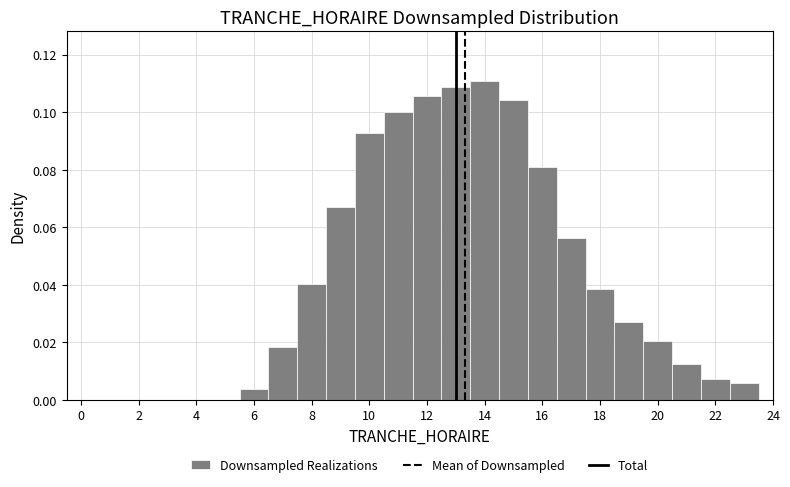

Reading left to right, list every bar in this chart as the range it spans on the x-axis followed by its height. Neither the bar edges nor the heights are printed on the chart, so give them approximately, as read against the axes.

-0.5 to 0.5: 0
0.5 to 1.5: 0
1.5 to 2.5: 0
2.5 to 3.5: 0
3.5 to 4.5: 0
4.5 to 5.5: 0
5.5 to 6.5: 0.004
6.5 to 7.5: 0.018
7.5 to 8.5: 0.040
8.5 to 9.5: 0.068
9.5 to 10.5: 0.092
10.5 to 11.5: 0.100
11.5 to 12.5: 0.106
12.5 to 13.5: 0.108
13.5 to 14.5: 0.110
14.5 to 15.5: 0.104
15.5 to 16.5: 0.080
16.5 to 17.5: 0.056
17.5 to 18.5: 0.038
18.5 to 19.5: 0.026
19.5 to 20.5: 0.020
20.5 to 21.5: 0.012
21.5 to 22.5: 0.008
22.5 to 23.5: 0.006